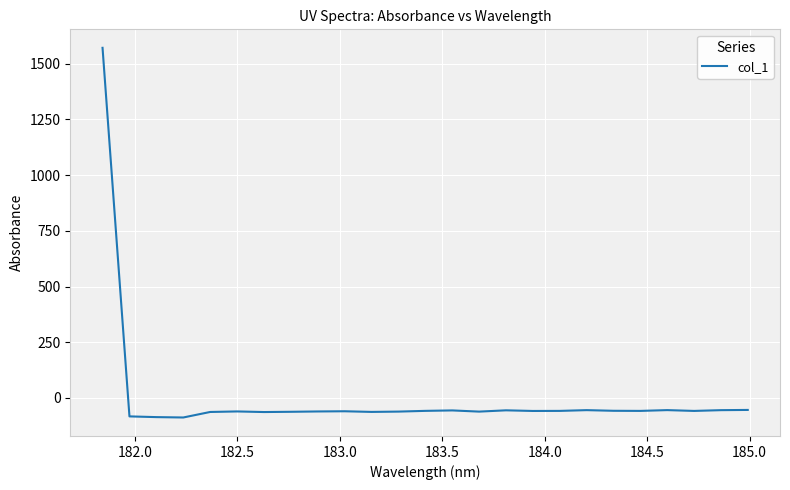

What is the difference between the maximum and minimum values?

1659.3